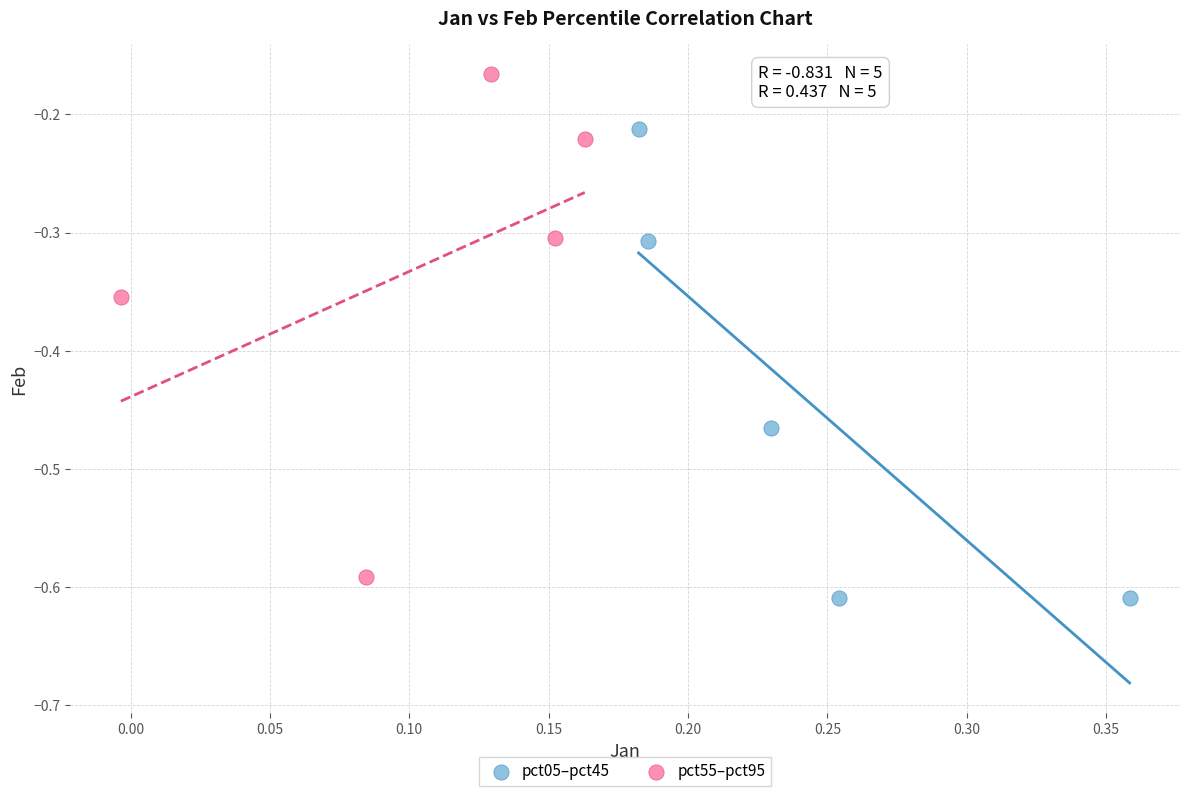

Which series contains the highest Y value?

pct55–pct95